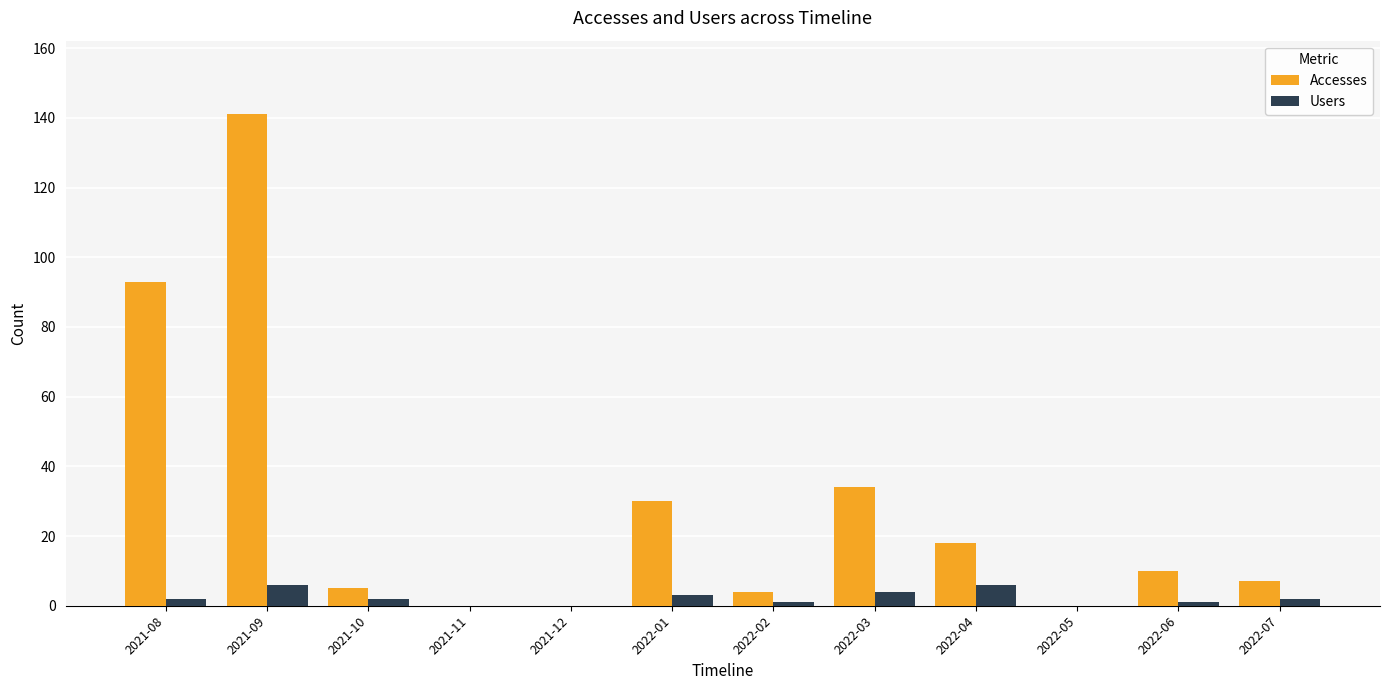

Is the value of Accesses at 2021-12 greater than the value of Users at 2022-03?

No